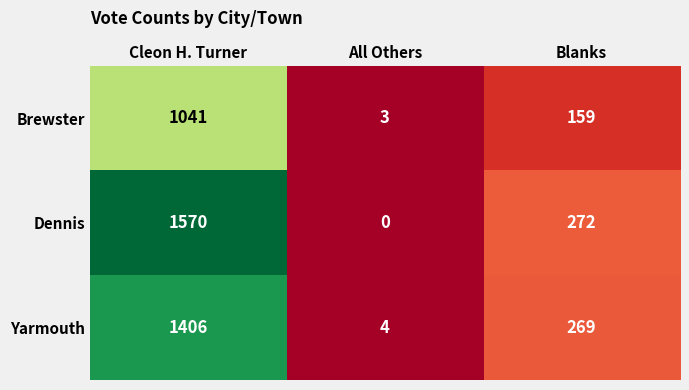

What is the total value across all series at Blanks?

700